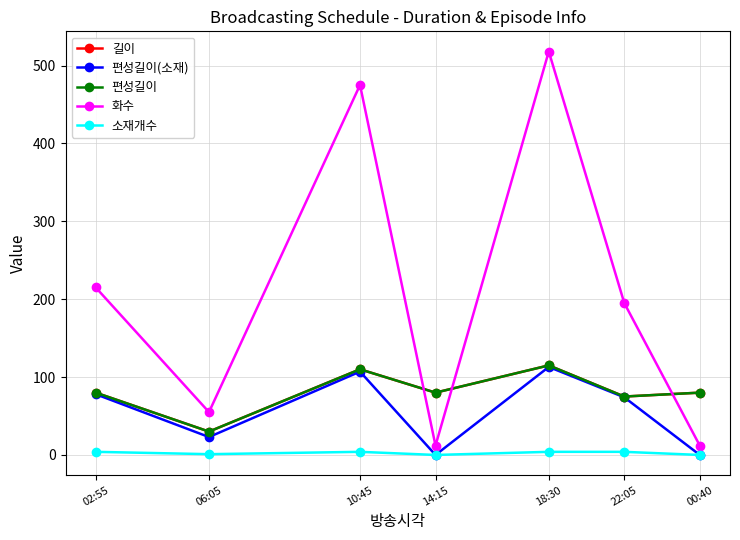

Reading right to left, what are all the values shown in this chart?

길이: 80	75	115	80	110	30	80
편성길이(소재): 0	74	113	0	107	23	78
편성길이: 80	75	115	80	110	30	80
화수: 12	195	518	12	475	55	215
소재개수: 0	4	4	0	4	1	4